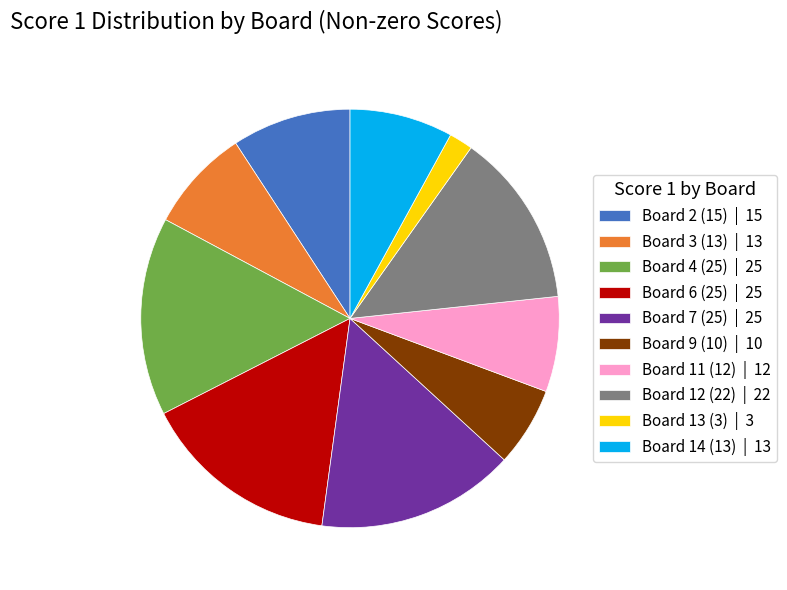

The Board 4 (25) slice represents 22% of the pie. True or false?

False